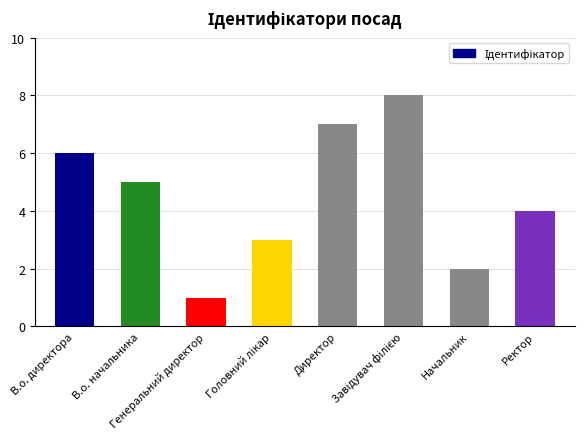

What is the label of the 3rd bar from the left?

Генеральний директор